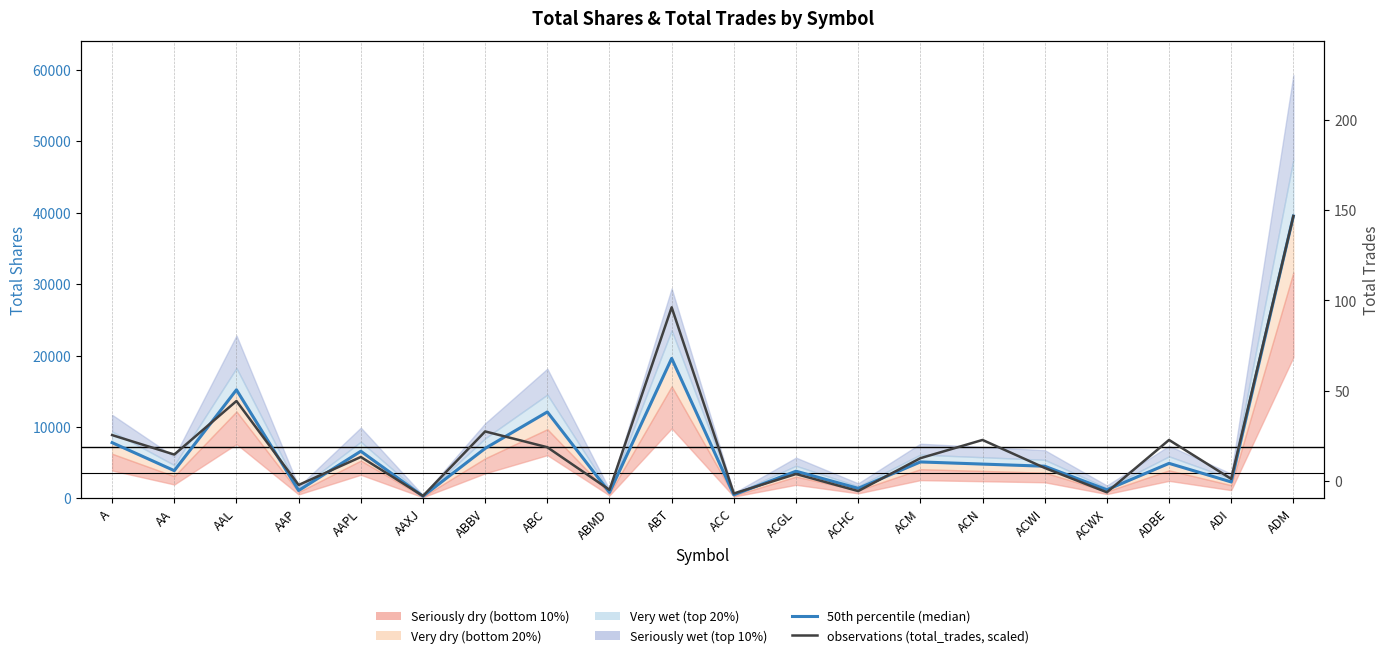

Reading right to left, transcribe all the data shown in this chart.

50th percentile (median): ADM=39531.0	ADI=2300.0	ADBE=4900.0	ACWX=1200.0	ACWI=4500.0	ACN=4800.0	ACM=5100.0	ACHC=1400.0	ACGL=3800.0	ACC=500.0	ABT=19600.0	ABMD=827.0	ABC=12100.0	ABBV=7000.0	AAXJ=300.0	AAPL=6600.0	AAP=1100.0	AAL=15200.0	AA=3881.0	A=7800.0
observations (total_trades, scaled): ADM=39531.0	ADI=2726.3	ADBE=8178.8	ACWX=852.0	ACWI=4259.8	ACN=8178.8	ACM=5622.9	ACHC=1022.4	ACGL=3407.8	ACC=681.6	ABT=26751.6	ABMD=1192.7	ABC=7156.5	ABBV=9371.6	AAXJ=340.8	AAPL=5793.3	AAP=1874.3	AAL=13631.4	AA=6134.1	A=8860.4